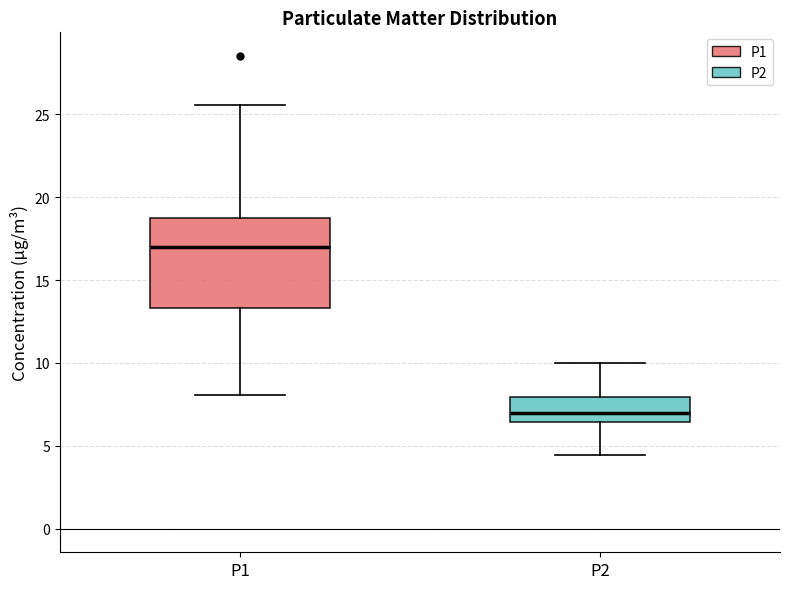

Reading left to right, transcribe this box plot: for each box, give where its median line is, the range the box spans, and where its two whiskers end, as read against the y-axis. The values are not printed on the chart, so give them approximately, as read against the axis.

P1: median 17.0, box 13.5 to 19.0, whiskers 8.0 to 25.5
P2: median 7.0, box 6.5 to 8.0, whiskers 4.5 to 10.0